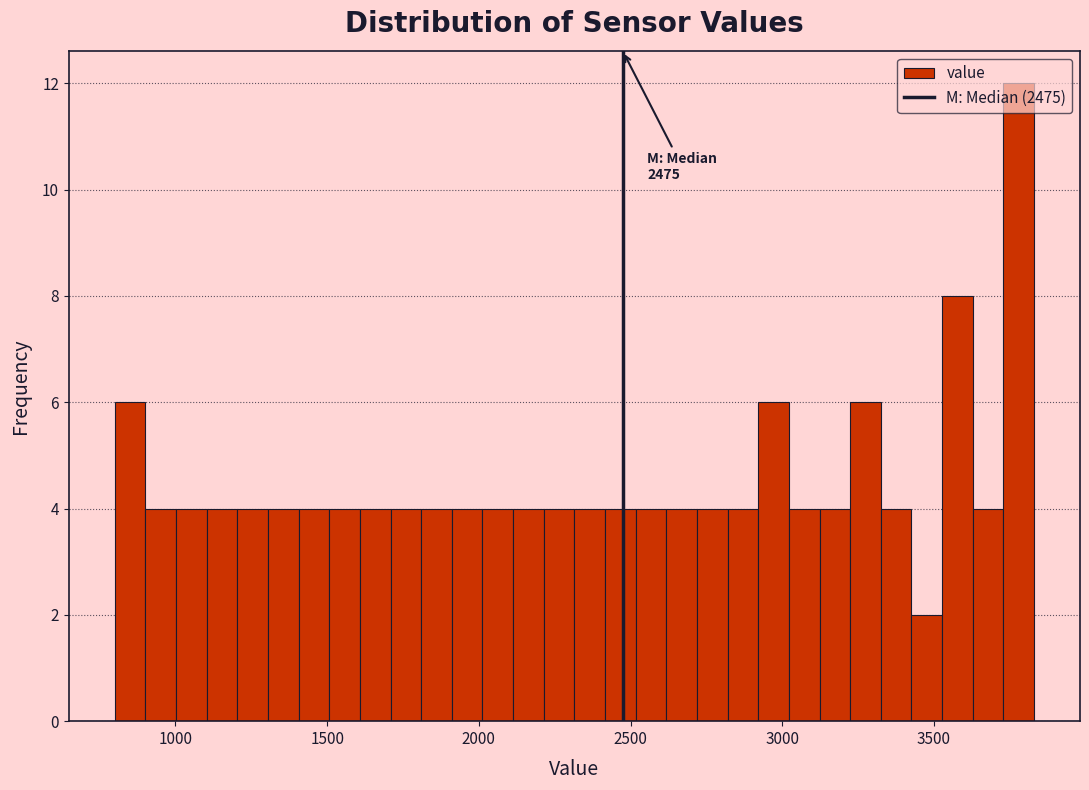

Read against the x-axis, roughly where is the centre of the tallest bar?

3800